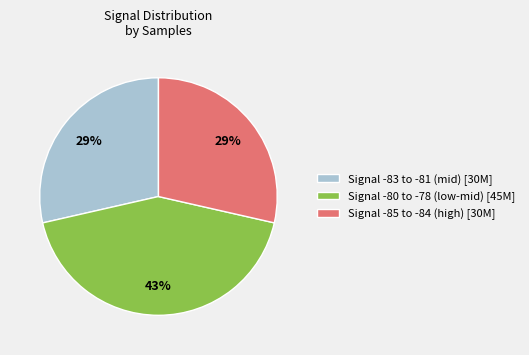

Between Signal -85 to -84 (high) [30M] and Signal -80 to -78 (low-mid) [45M], which is larger?

Signal -80 to -78 (low-mid) [45M]